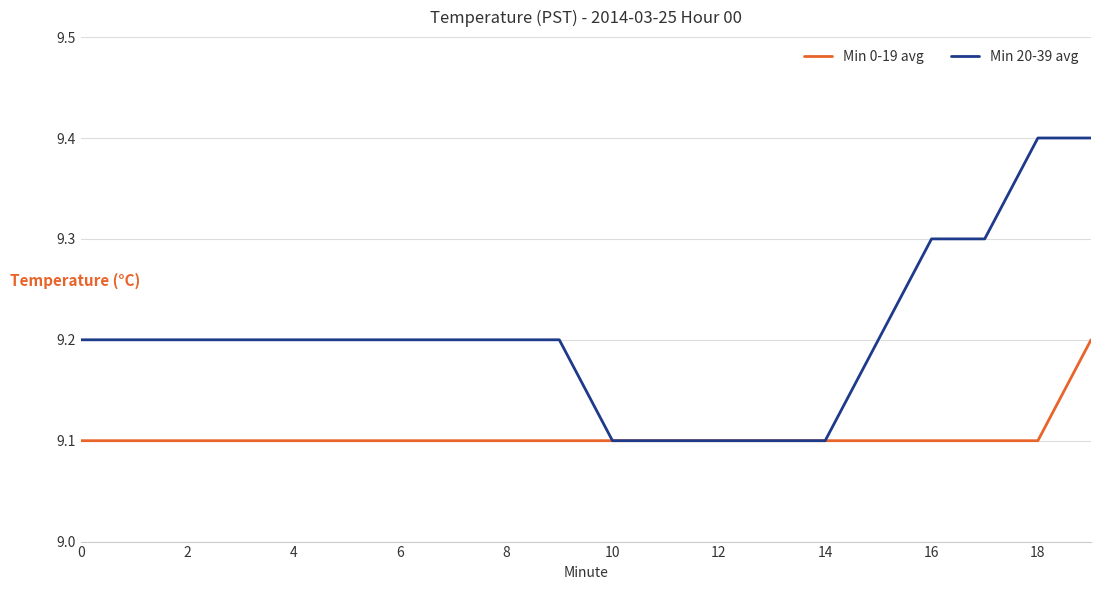

List the series in order of their overall mean, highest first.

Min 20-39 avg, Min 0-19 avg